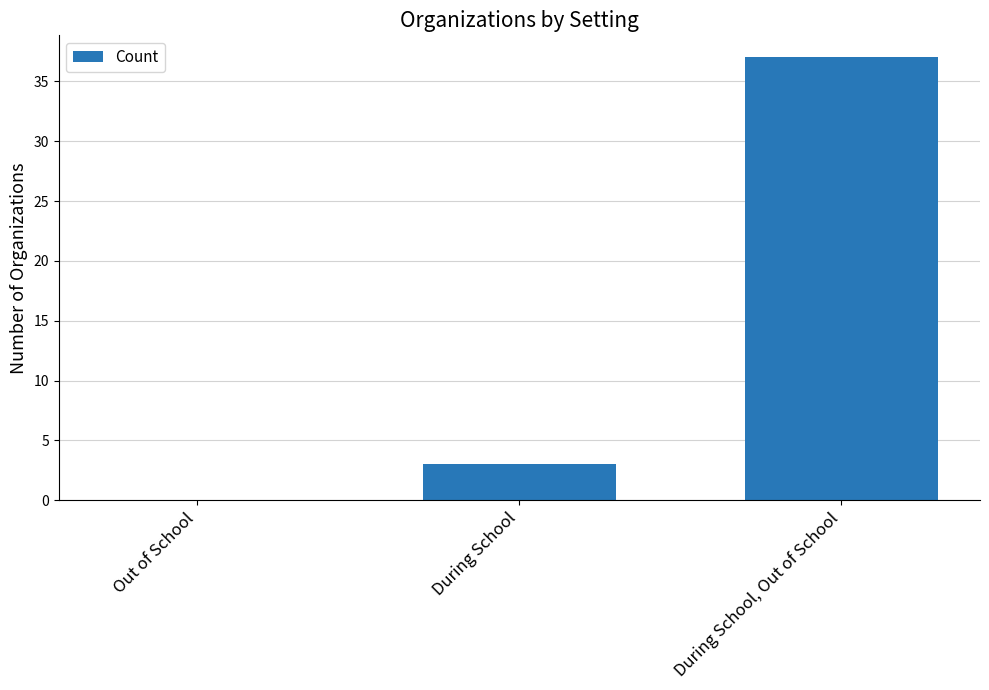

What is the maximum value shown in the chart?

37